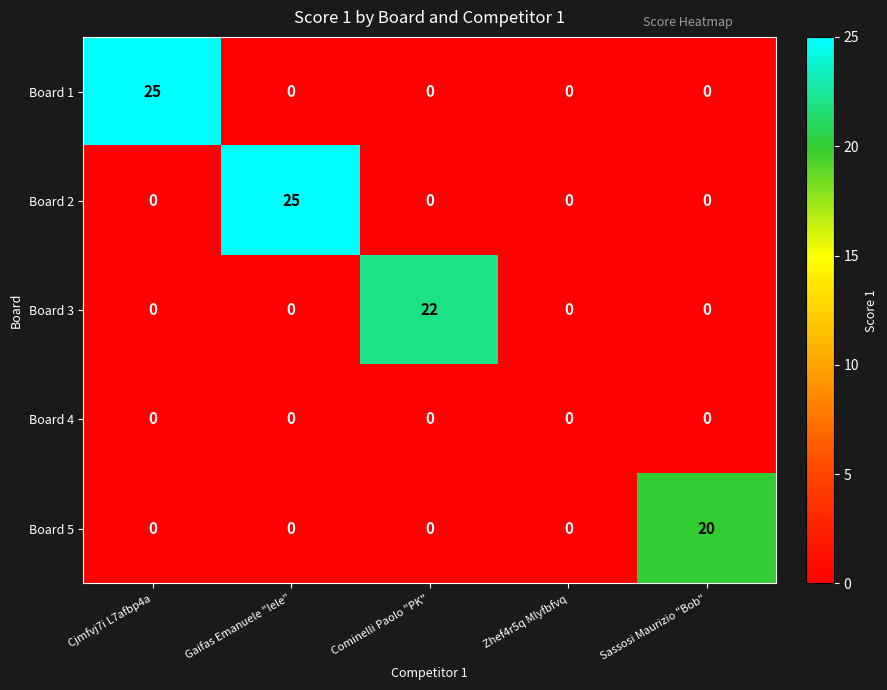

What is the highest value of the Board 2 series?

25